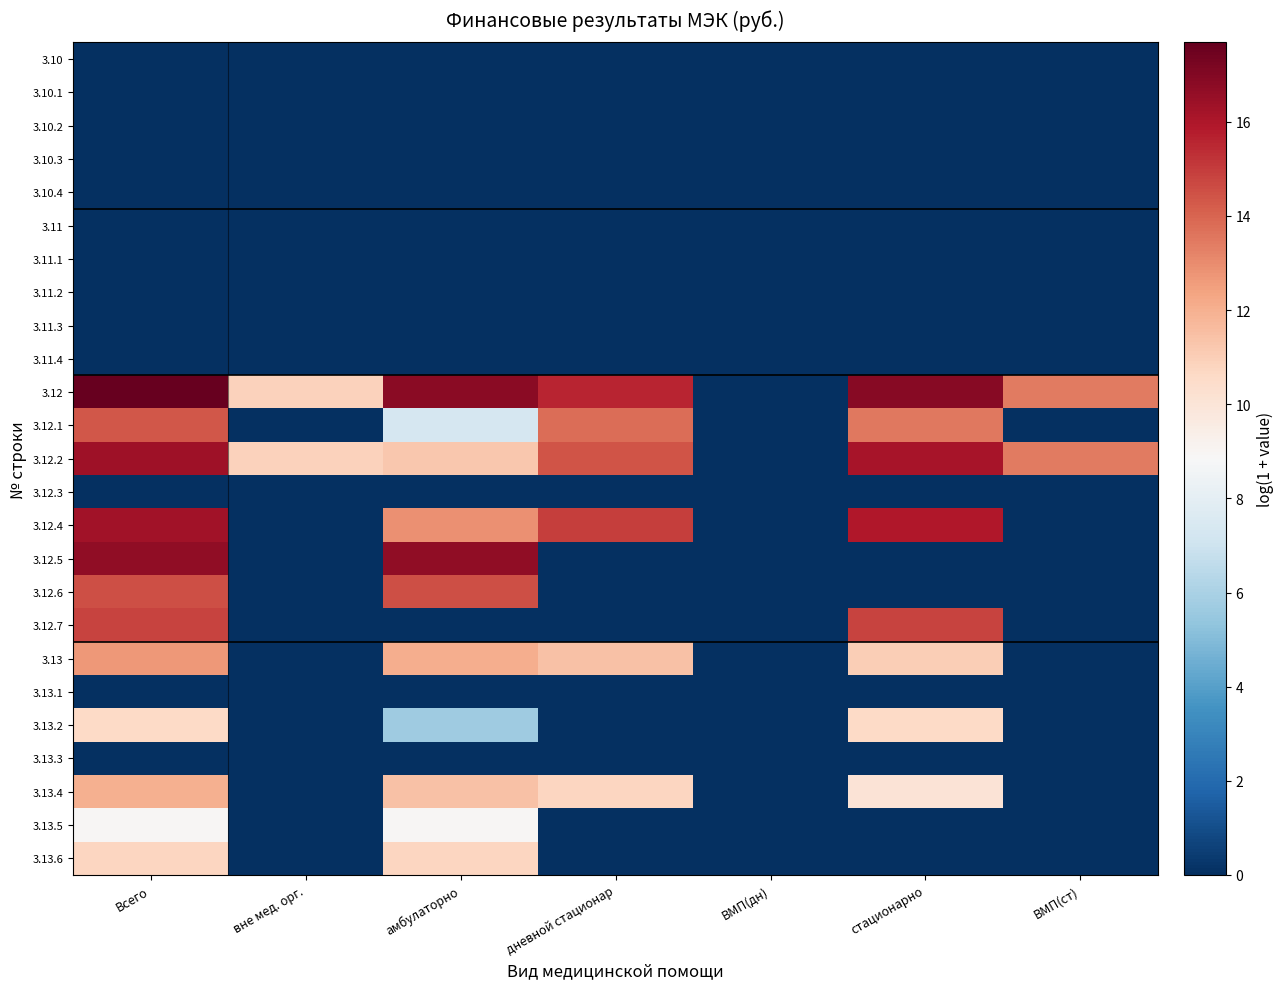

What is the spread (max minus min) of values at амбулаторно?

16.8